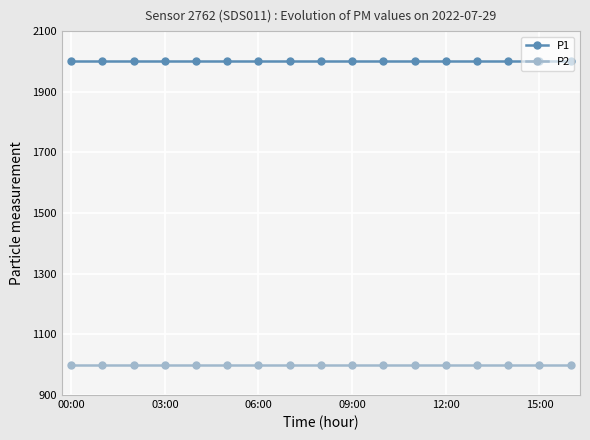

What is the value of the P2 point at the 4th from the left?

999.9